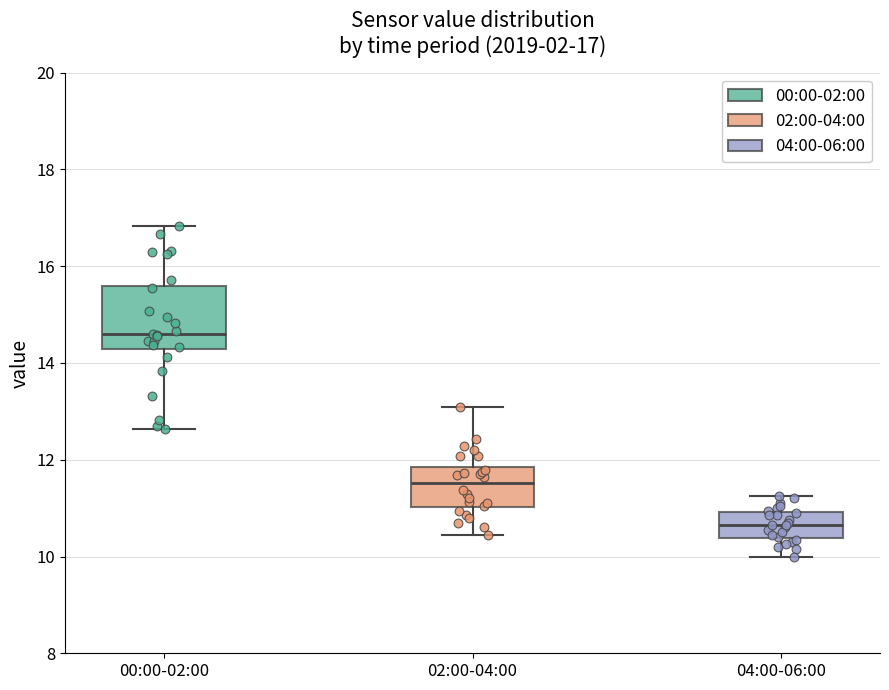

Which box is the tallest, from its lower edge to its upper edge?

00:00-02:00